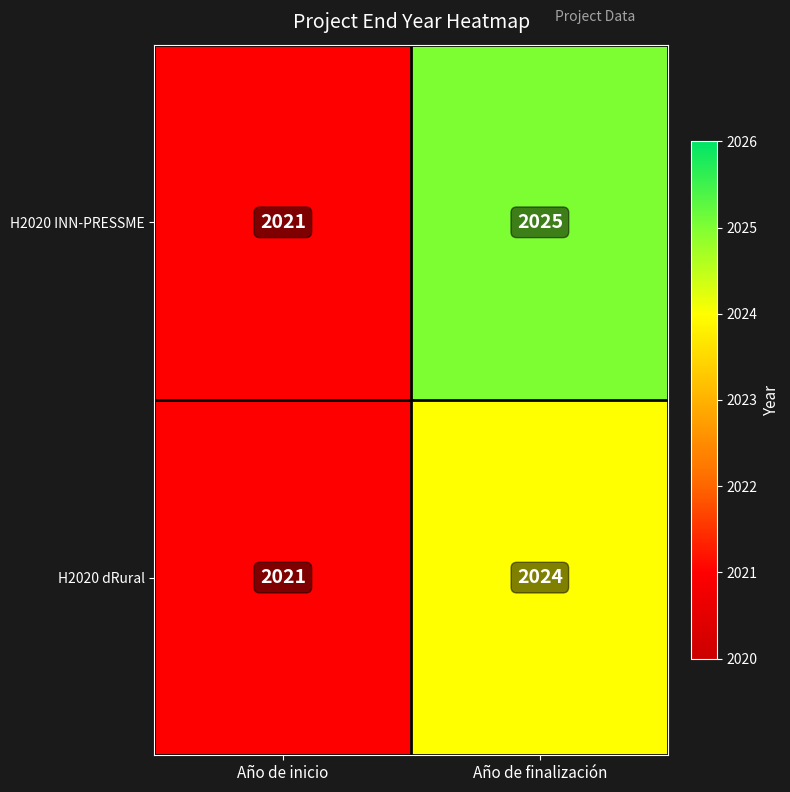

Is it true that H2020 dRural equals 2024 at Año de finalización?

True